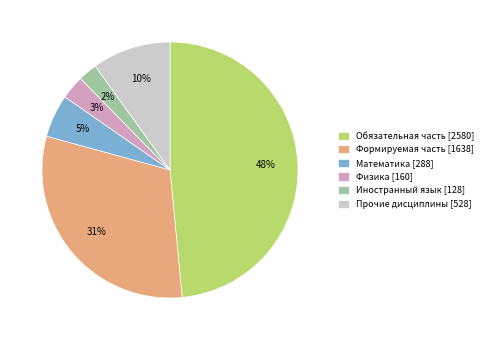

How many segments does this pie chart have?

6